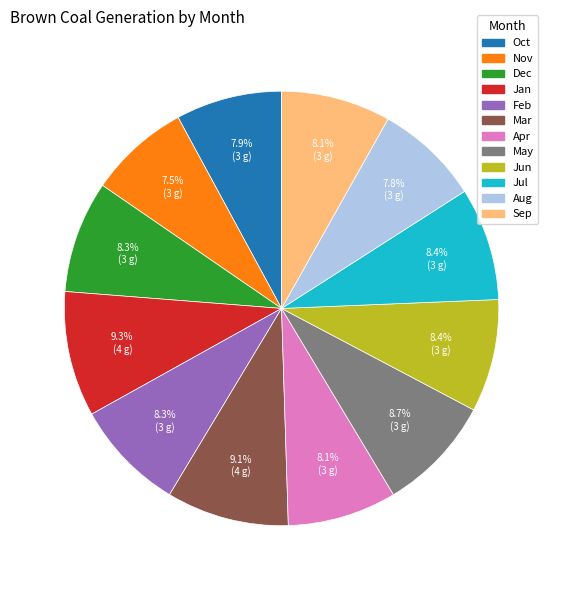

What portion of the pie excludes Jan?

90.7%